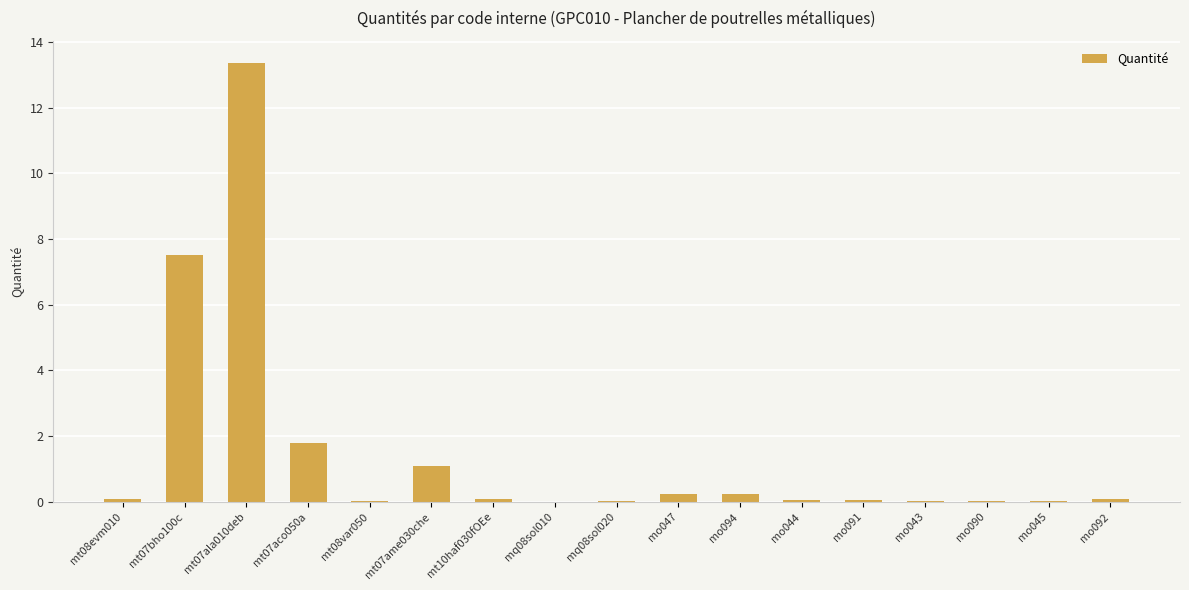

What is the change in value from mt08evm010 to mt08var050?

-0.1